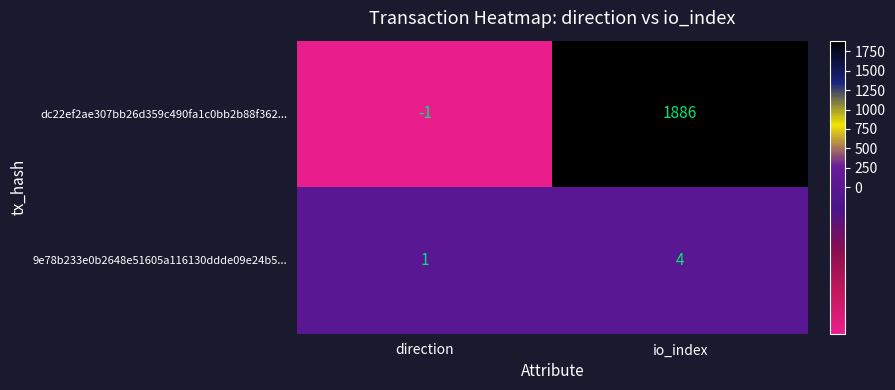

What value does the 9e78b233e0b2648e51605a116130ddde09e24b5... series have at io_index?

4